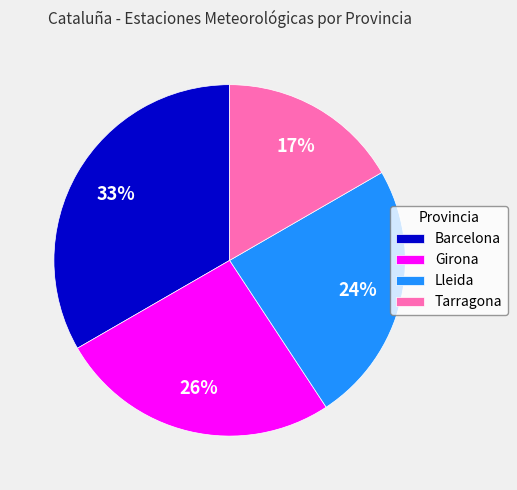

Count the number of slices in the pie.

4